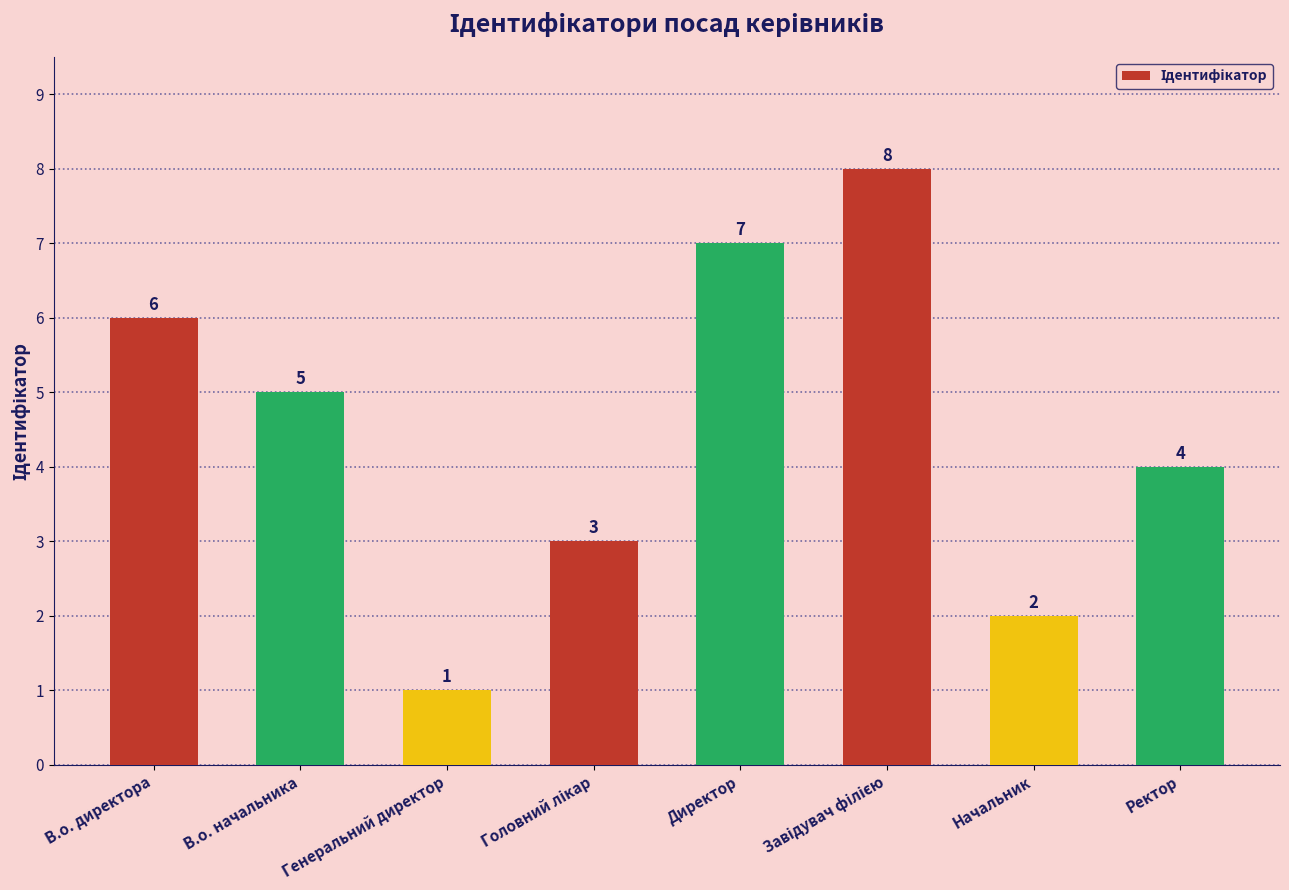

Count the number of categories in the chart.

8